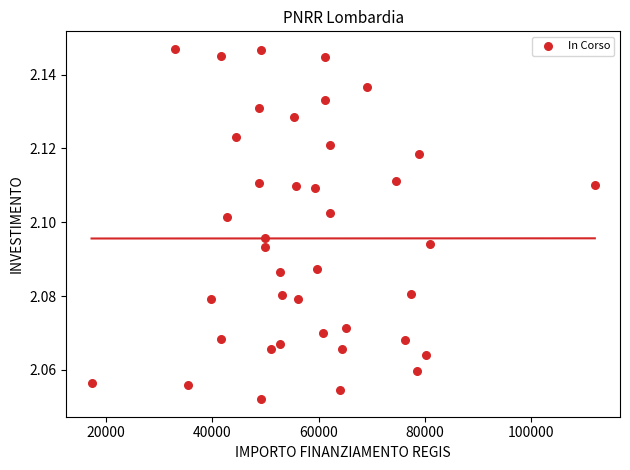

What is the range of X values (max minus min)?

94665.7